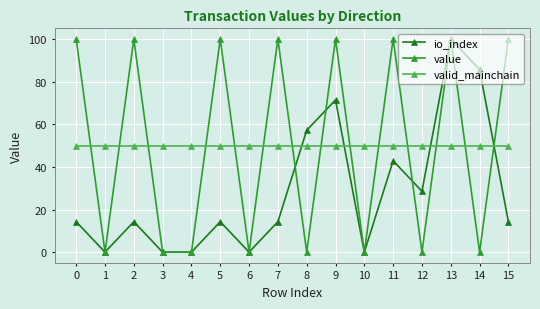

Between which two adjacent categories do value and valid_mainchain first intersect?

0 and 1